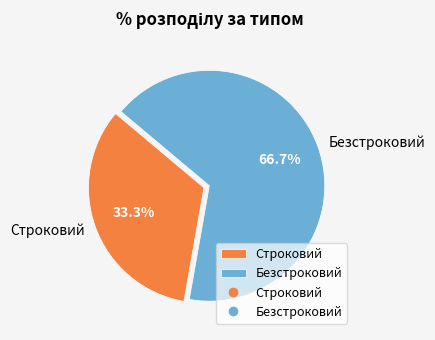

The Безстроковий slice represents 73% of the pie. True or false?

False